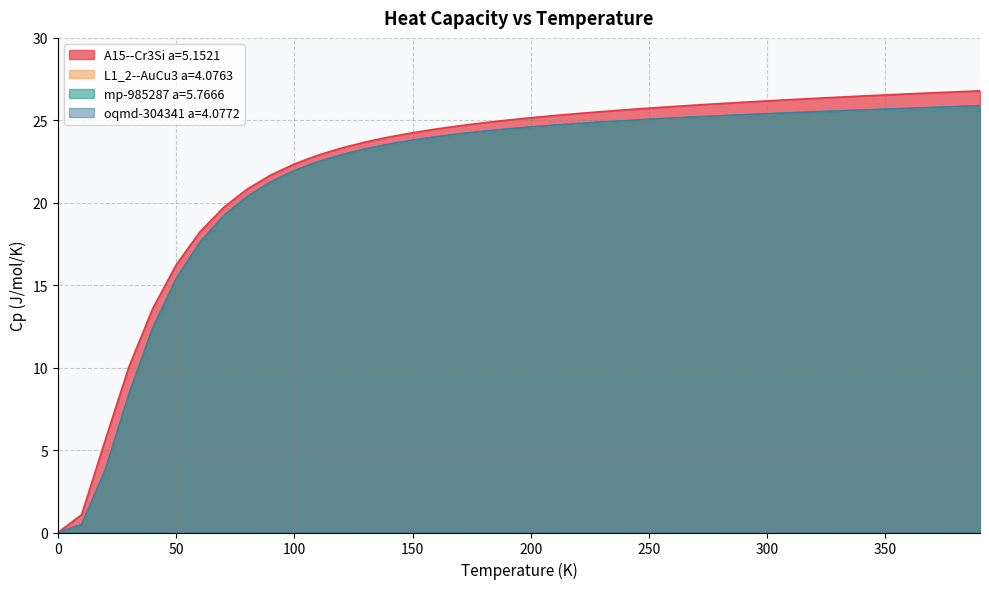

Reading right to left, what are all the values shown in this chart?

A15--Cr3Si a=5.1521: 390.0=26.8	380.0=26.7	370.0=26.7	360.0=26.6	350.0=26.5	340.0=26.5	330.0=26.4	320.0=26.3	310.0=26.3	300.0=26.2	290.0=26.1	280.0=26.0	270.0=25.9	260.0=25.8	250.0=25.7	240.0=25.6	230.0=25.5	220.0=25.4	210.0=25.3	200.0=25.2	190.0=25.0	180.0=24.9	170.0=24.7	160.0=24.5	150.0=24.2	140.0=24.0	130.0=23.7	120.0=23.3	110.0=22.9	100.0=22.4	90.0=21.7	80.0=20.8	70.0=19.7	60.0=18.2	50.0=16.2	40.0=13.6	30.0=10.1	20.0=5.6	10.0=1.1	0.0=0.0
L1_2--AuCu3 a=4.0763: 390.0=25.9	380.0=25.8	370.0=25.8	360.0=25.7	350.0=25.7	340.0=25.6	330.0=25.6	320.0=25.5	310.0=25.5	300.0=25.4	290.0=25.3	280.0=25.3	270.0=25.2	260.0=25.1	250.0=25.1	240.0=25.0	230.0=24.9	220.0=24.8	210.0=24.7	200.0=24.6	190.0=24.5	180.0=24.3	170.0=24.2	160.0=24.0	150.0=23.8	140.0=23.6	130.0=23.3	120.0=22.9	110.0=22.5	100.0=22.0	90.0=21.3	80.0=20.4	70.0=19.2	60.0=17.6	50.0=15.4	40.0=12.4	30.0=8.4	20.0=3.8	10.0=0.5	0.0=0.0
mp-985287 a=5.7666: 390.0=25.9	380.0=25.8	370.0=25.8	360.0=25.7	350.0=25.7	340.0=25.6	330.0=25.6	320.0=25.5	310.0=25.5	300.0=25.4	290.0=25.3	280.0=25.3	270.0=25.2	260.0=25.1	250.0=25.1	240.0=25.0	230.0=24.9	220.0=24.8	210.0=24.7	200.0=24.6	190.0=24.5	180.0=24.3	170.0=24.2	160.0=24.0	150.0=23.8	140.0=23.6	130.0=23.3	120.0=22.9	110.0=22.5	100.0=21.9	90.0=21.3	80.0=20.4	70.0=19.2	60.0=17.6	50.0=15.4	40.0=12.4	30.0=8.4	20.0=3.8	10.0=0.5	0.0=0.0
oqmd-304341 a=4.0772: 390.0=25.9	380.0=25.8	370.0=25.8	360.0=25.7	350.0=25.7	340.0=25.6	330.0=25.6	320.0=25.5	310.0=25.5	300.0=25.4	290.0=25.3	280.0=25.3	270.0=25.2	260.0=25.1	250.0=25.1	240.0=25.0	230.0=24.9	220.0=24.8	210.0=24.7	200.0=24.6	190.0=24.5	180.0=24.3	170.0=24.2	160.0=24.0	150.0=23.8	140.0=23.6	130.0=23.3	120.0=22.9	110.0=22.5	100.0=22.0	90.0=21.3	80.0=20.4	70.0=19.2	60.0=17.6	50.0=15.4	40.0=12.4	30.0=8.4	20.0=3.8	10.0=0.5	0.0=0.0